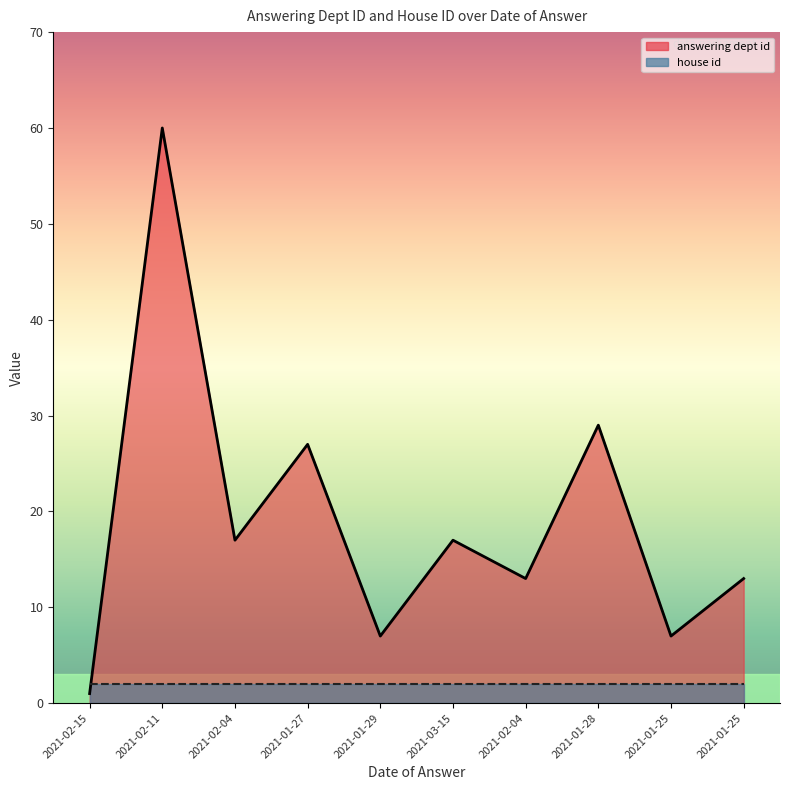

How many values are below 17?

5